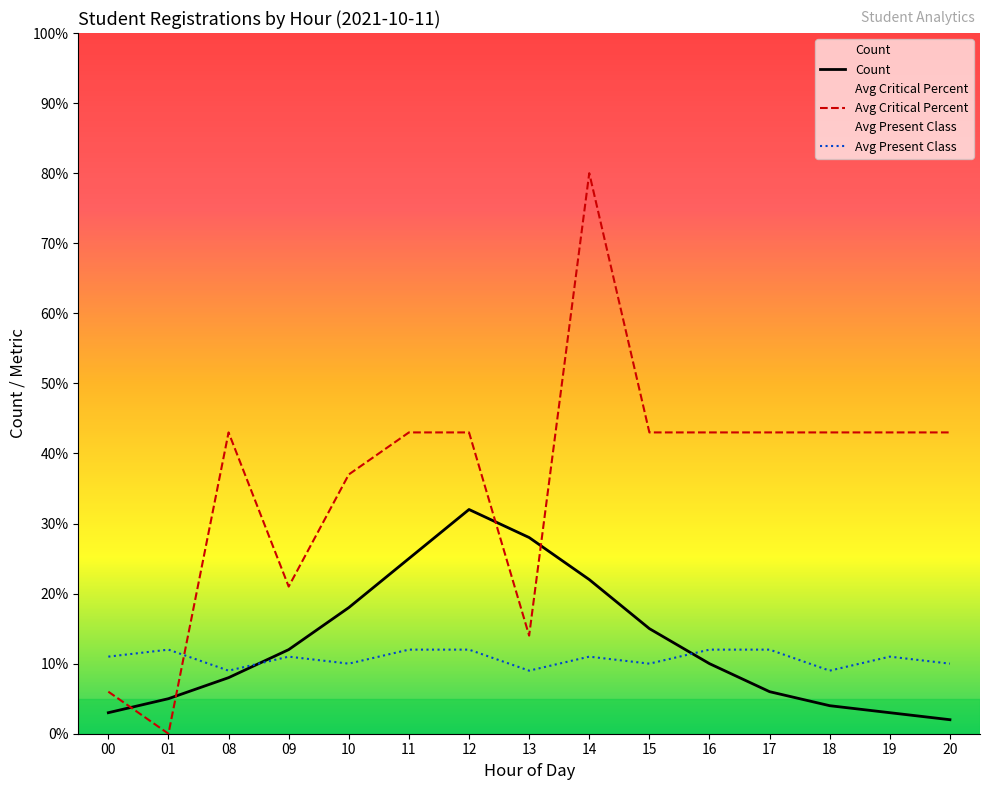

The Avg Present Class series shows 11 at 14. True or false?

True